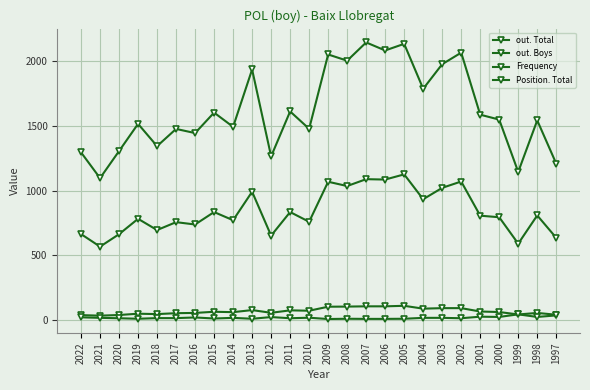

What is the total value across all series at 2009?

3230